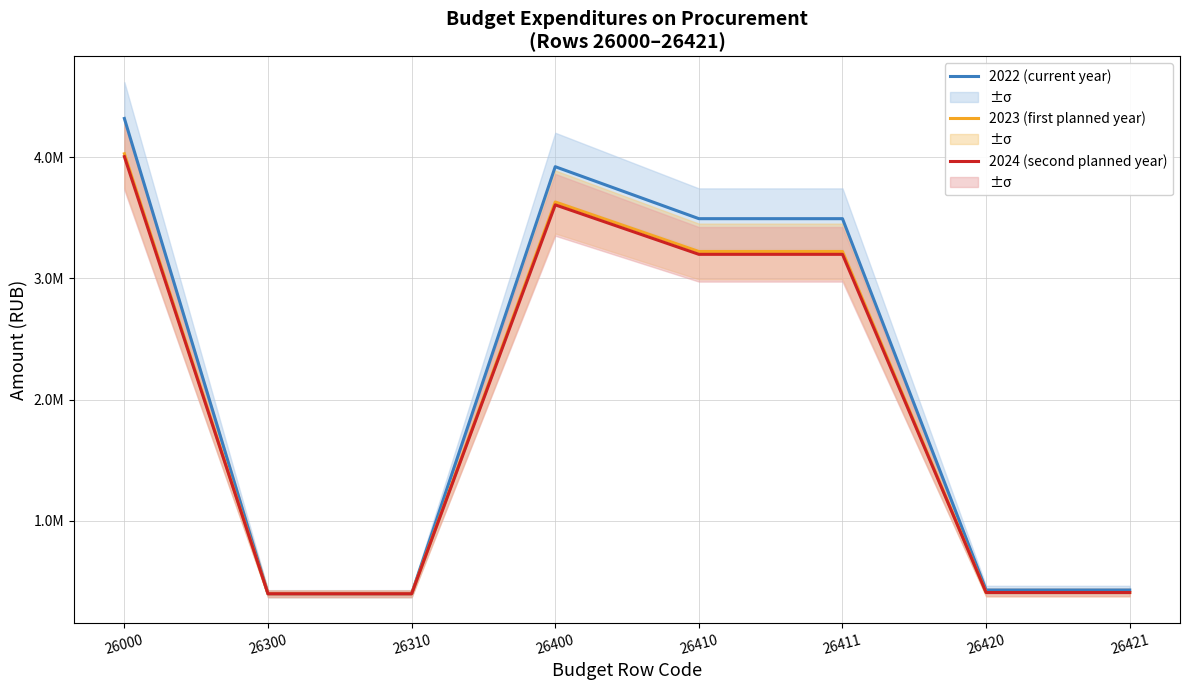

Rank the series at 26300 from highest to lowest value.

2022 (current year), 2023 (first planned year), 2024 (second planned year)